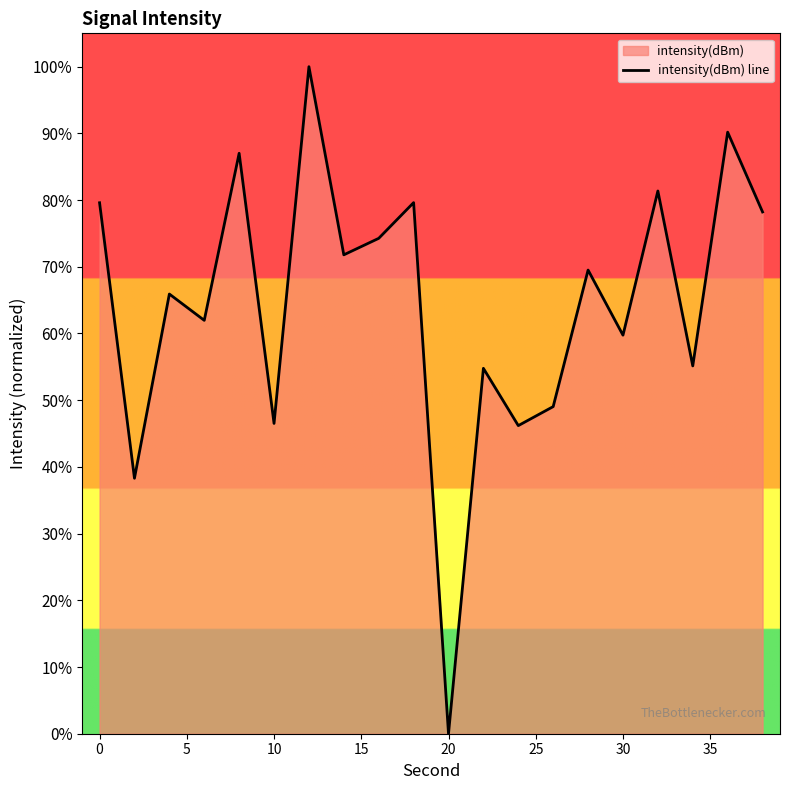

What is the value of the 13th point from the left?

46.2